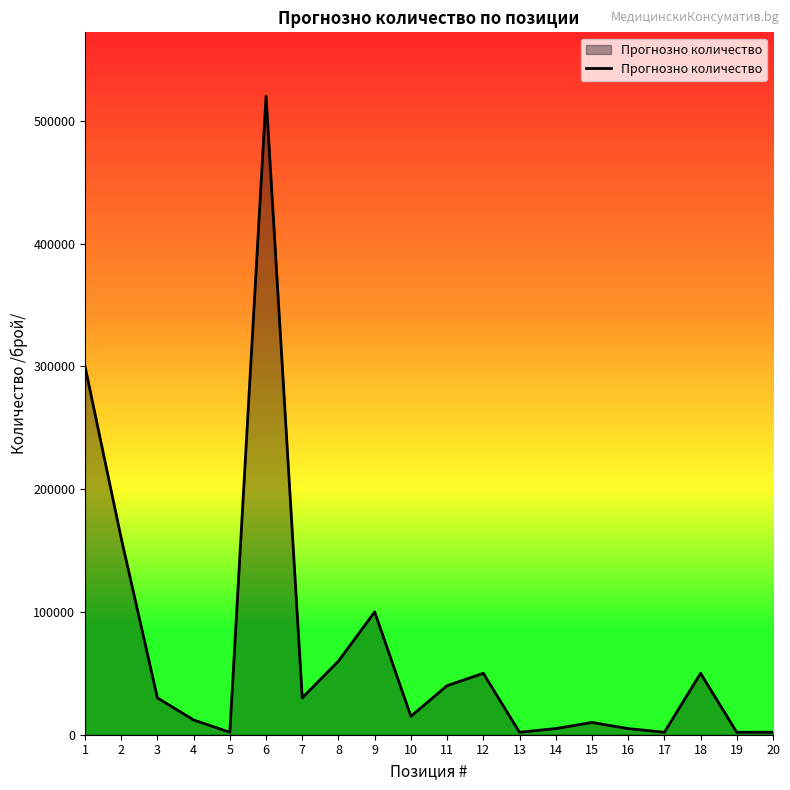

What is the average value?

69850